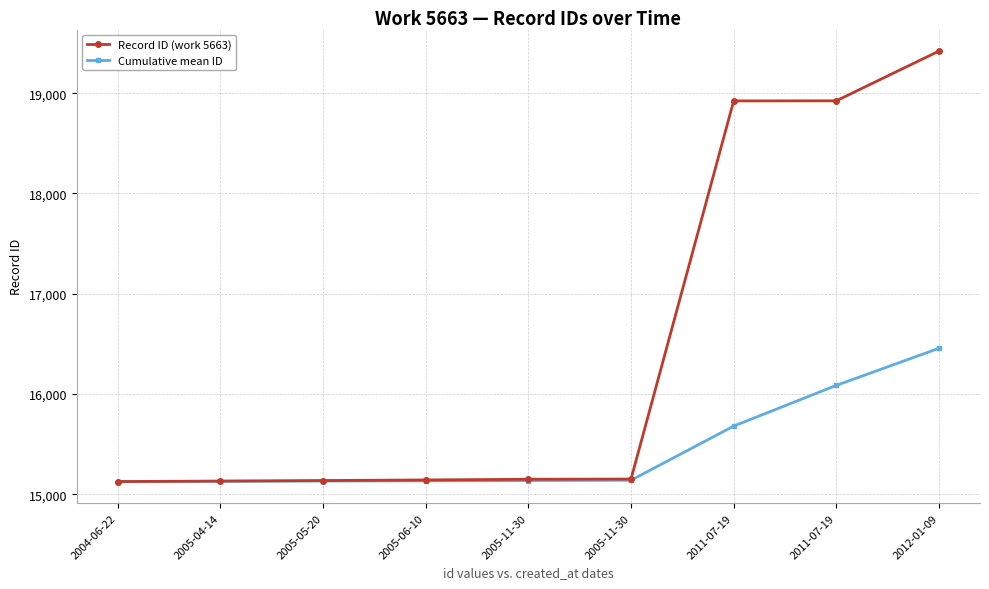

How many series are shown in this chart?

2